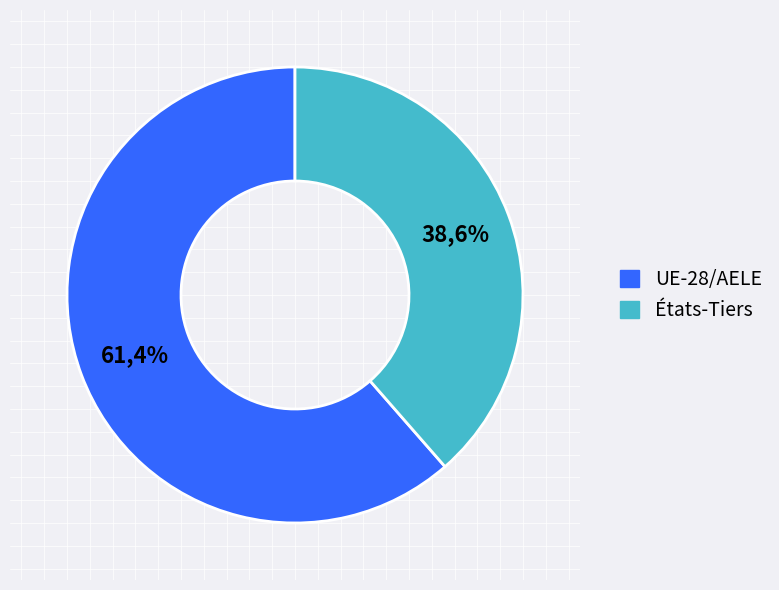

Which slice is the smallest?

États-Tiers